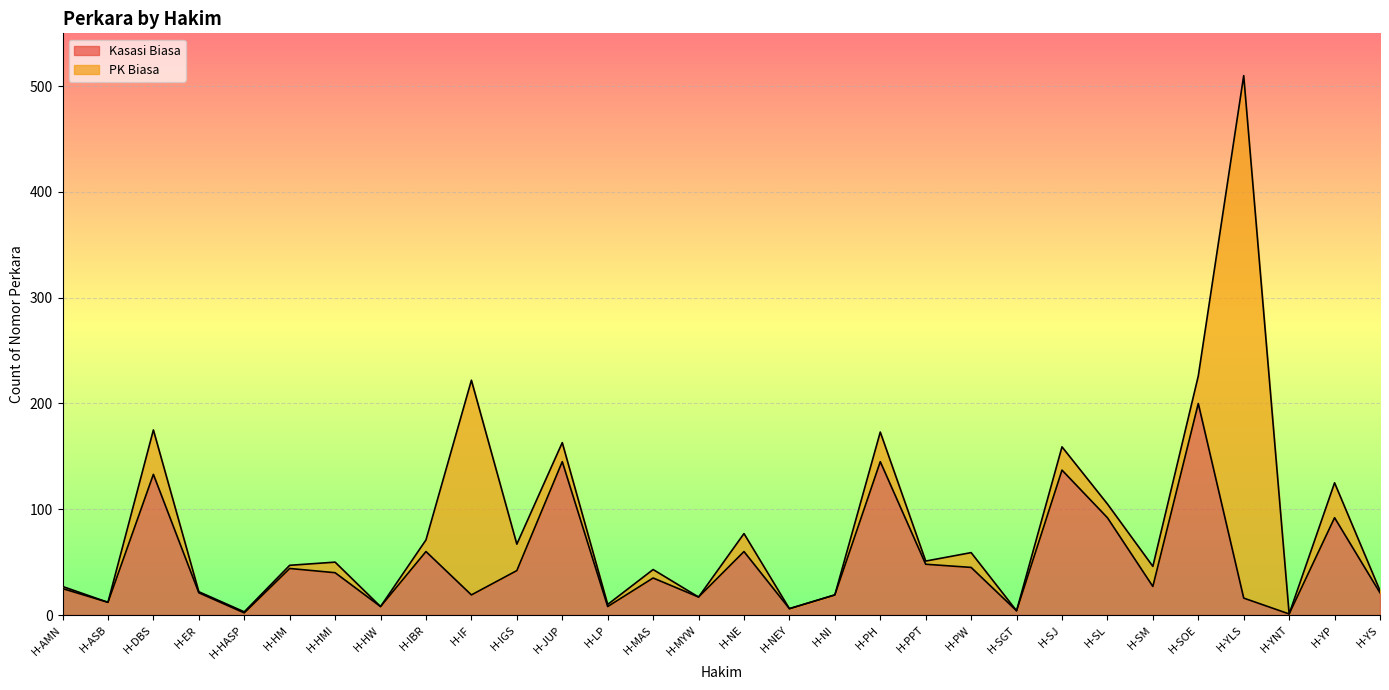

Reading right to left, extract all data points from this chart.

H-YS=21	H-YP=92	H-YNT=1	H-YLS=16	H-SOE=200	H-SM=27	H-SL=92	H-SJ=137	H-SGT=4	H-PW=45	H-PPT=48	H-PH=145	H-NI=19	H-NEY=6	H-NE=60	H-MYW=17	H-MAS=35	H-LP=8	H-JUP=145	H-IGS=42	H-IF=19	H-IBR=60	H-HW=8	H-HMI=40	H-HM=44	H-HASP=2	H-ER=21	H-DBS=133	H-ASB=12	H-AMN=25